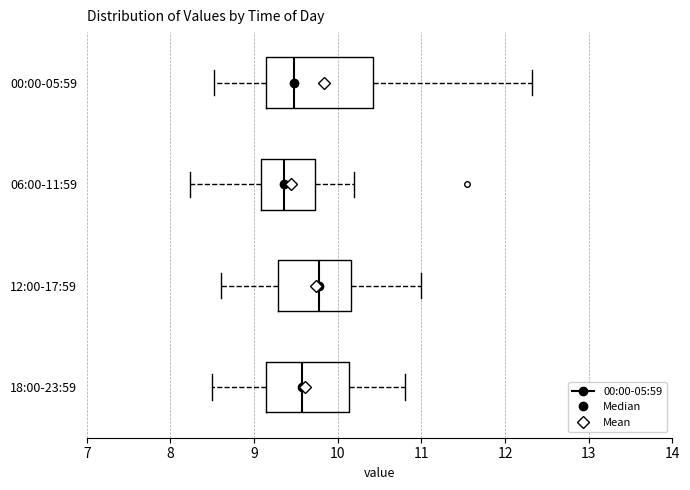

Which box is the widest, from its left edge to its right edge?

00:00-05:59